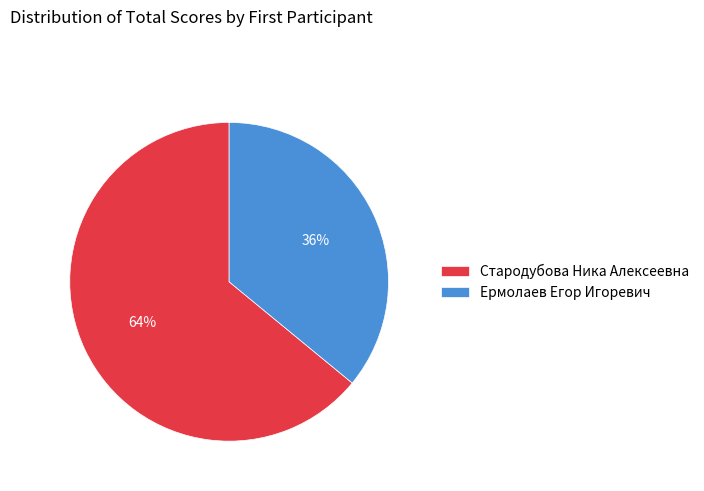

Do Ермолаев Егор Игоревич and Стародубова Ника Алексеевна together represent more than half of the pie?

Yes